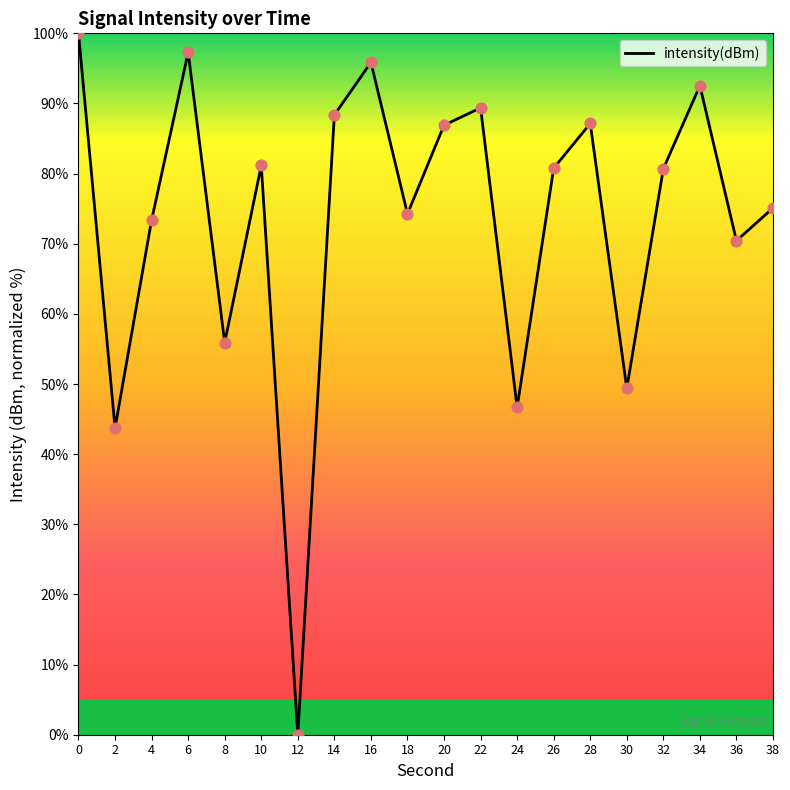

What is the change in value from 4 to 16?

+22.5